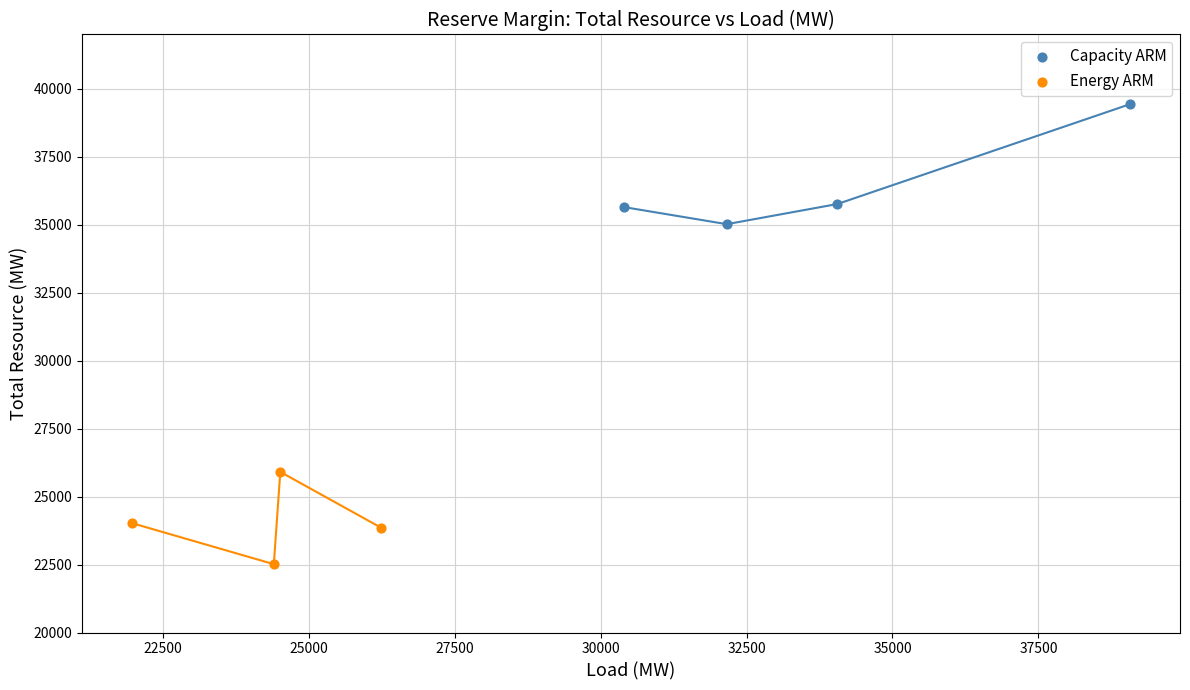

Which series has the largest Y range (max minus min)?

Capacity ARM